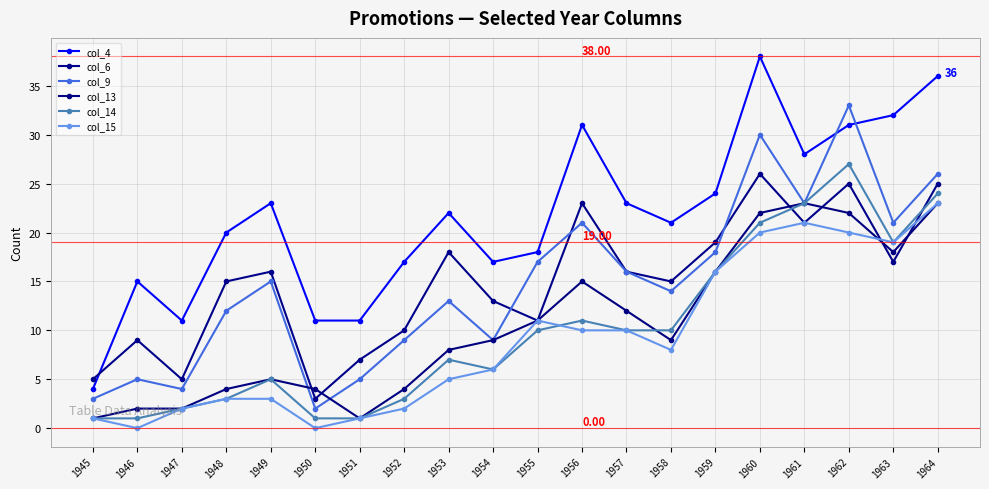

Which series has the largest range (max minus min)?

col_4